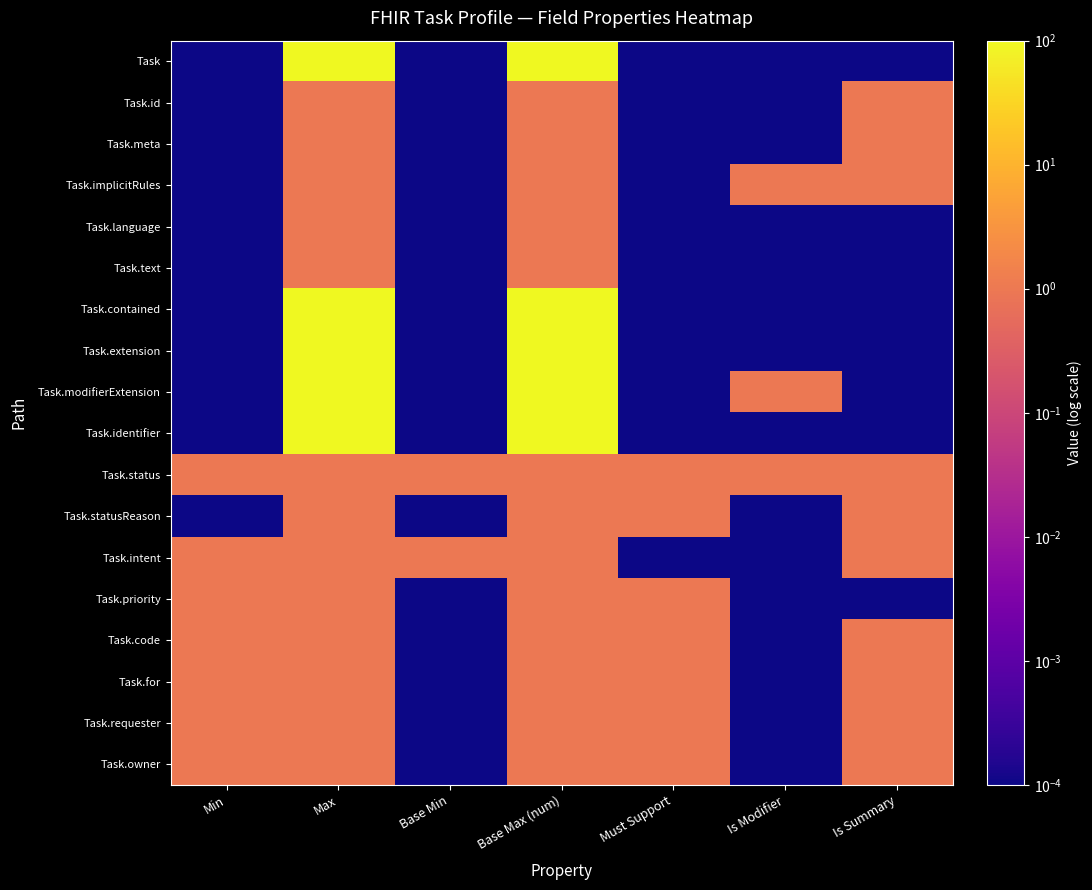

Between Base Min and Must Support, which is larger?

Base Min